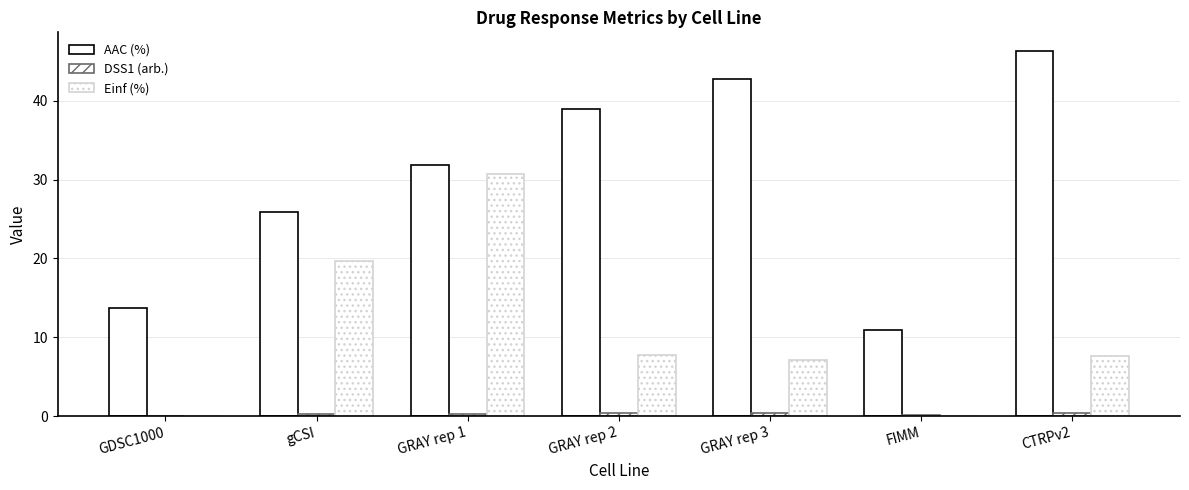

Reading left to right, extract all data points from this chart.

AAC (%): 13.7	25.9	31.8	38.9	42.7	10.9	46.4
DSS1 (arb.): 0.0	0.2	0.3	0.4	0.4	0.1	0.5
Einf (%): 0.0	19.7	30.8	7.8	7.2	0.0	7.6